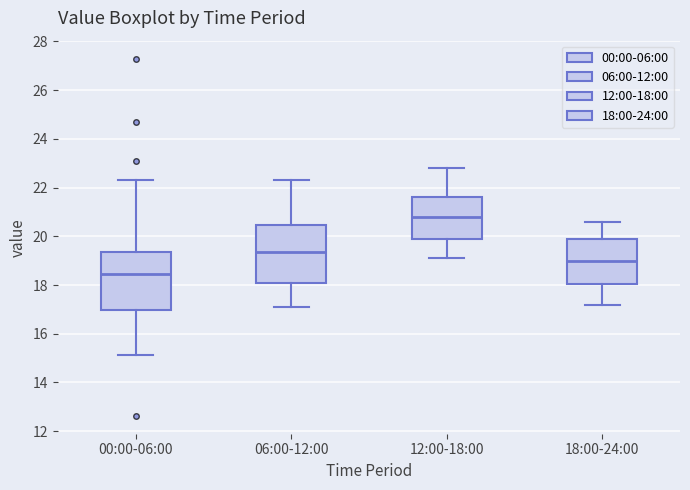

Reading left to right, transcribe this box plot: for each box, give where its median line is, the range the box spans, and where its two whiskers end, as read against the y-axis. The values are not printed on the chart, so give them approximately, as read against the axis.

00:00-06:00: median 18.4, box 17.0 to 19.4, whiskers 15.2 to 22.4
06:00-12:00: median 19.4, box 18.0 to 20.4, whiskers 17.2 to 22.4
12:00-18:00: median 20.8, box 19.8 to 21.6, whiskers 19.2 to 22.8
18:00-24:00: median 19.0, box 18.0 to 19.8, whiskers 17.2 to 20.6